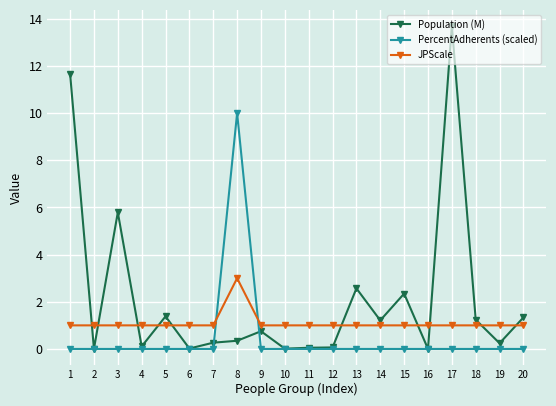

What is the sum of the Population (M) values at 2 and 1?

11.7